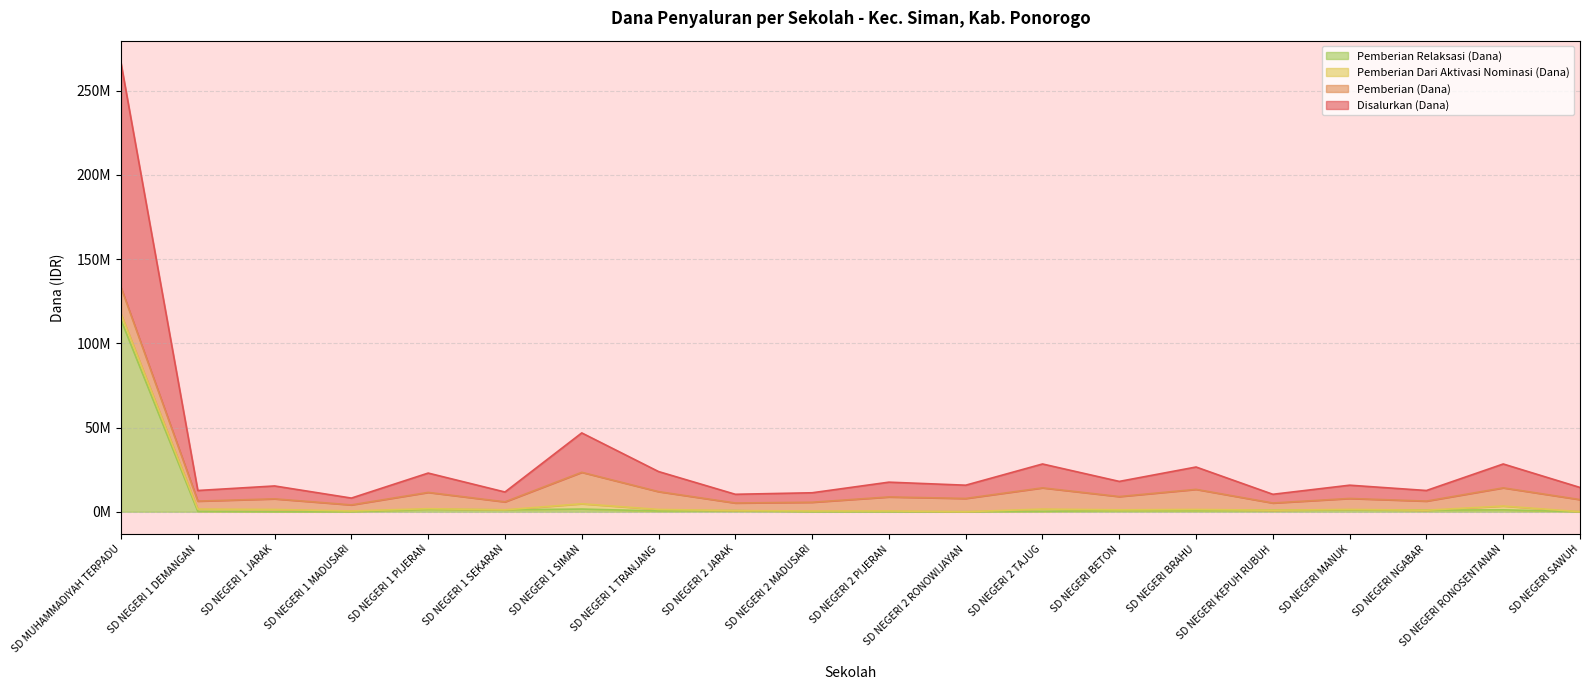

What is the spread (max minus min) of values at SD NEGERI 2 RONOWIJAYAN?

7875000